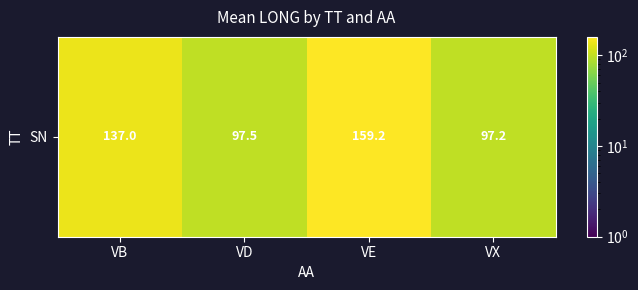

Count the number of data series in this chart.

1